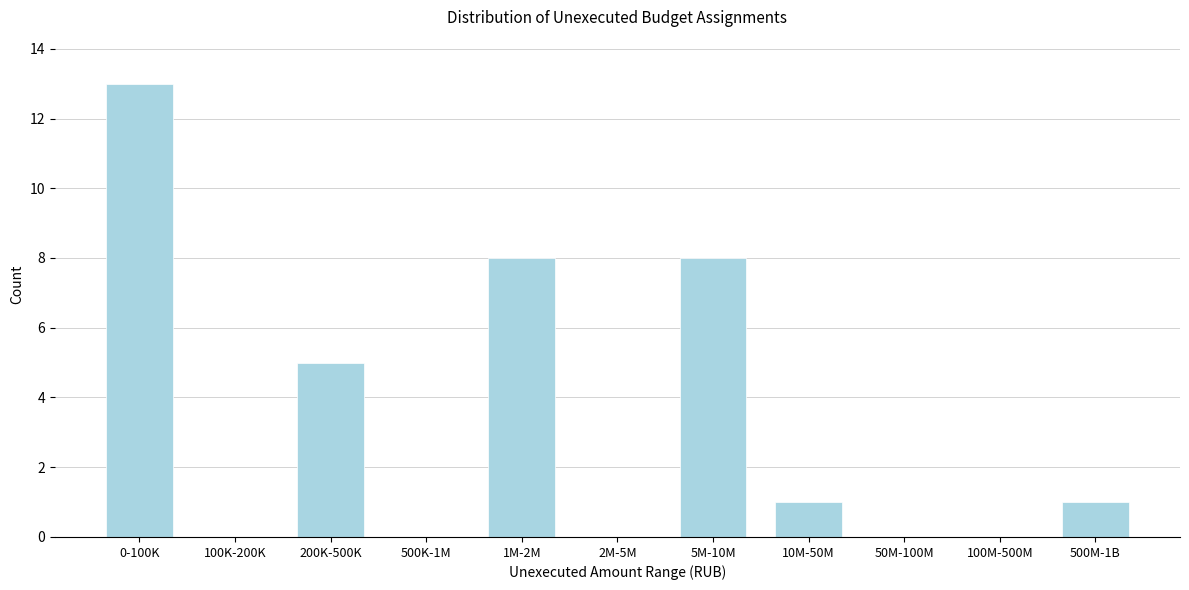

Reading left to right, list all the values displayed in this chart.

0-100K=13	100K-200K=0	200K-500K=5	500K-1M=0	1M-2M=8	2M-5M=0	5M-10M=8	10M-50M=1	50M-100M=0	100M-500M=0	500M-1B=1